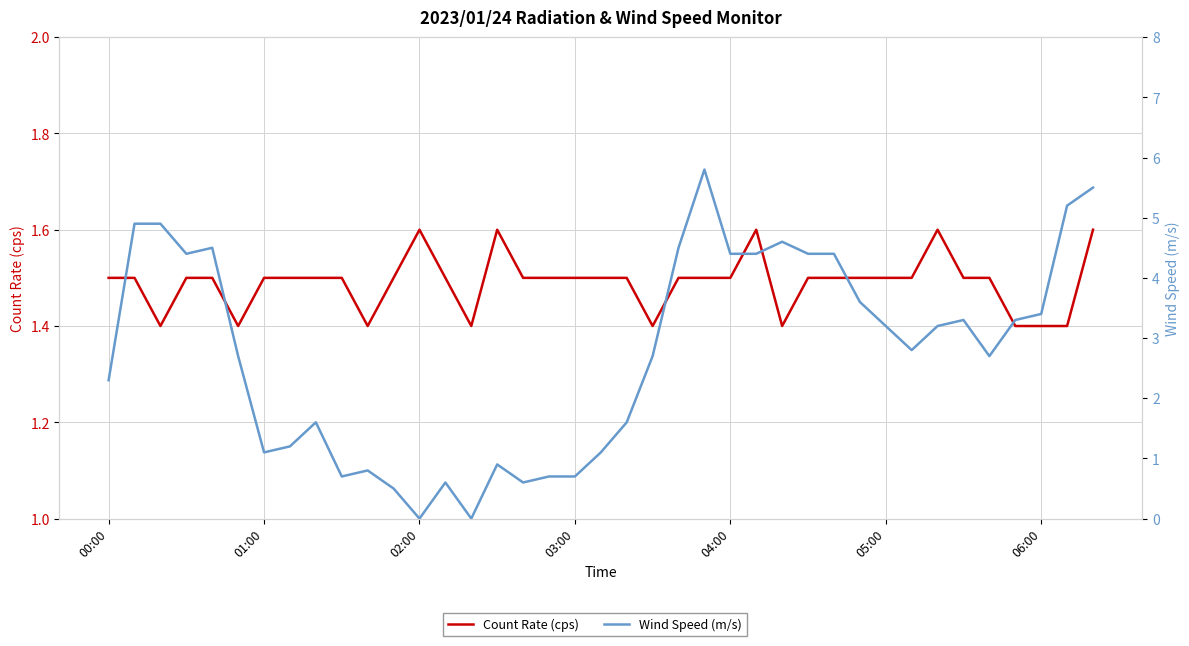

Which series has the largest total across all categories?

Wind Speed (m/s)